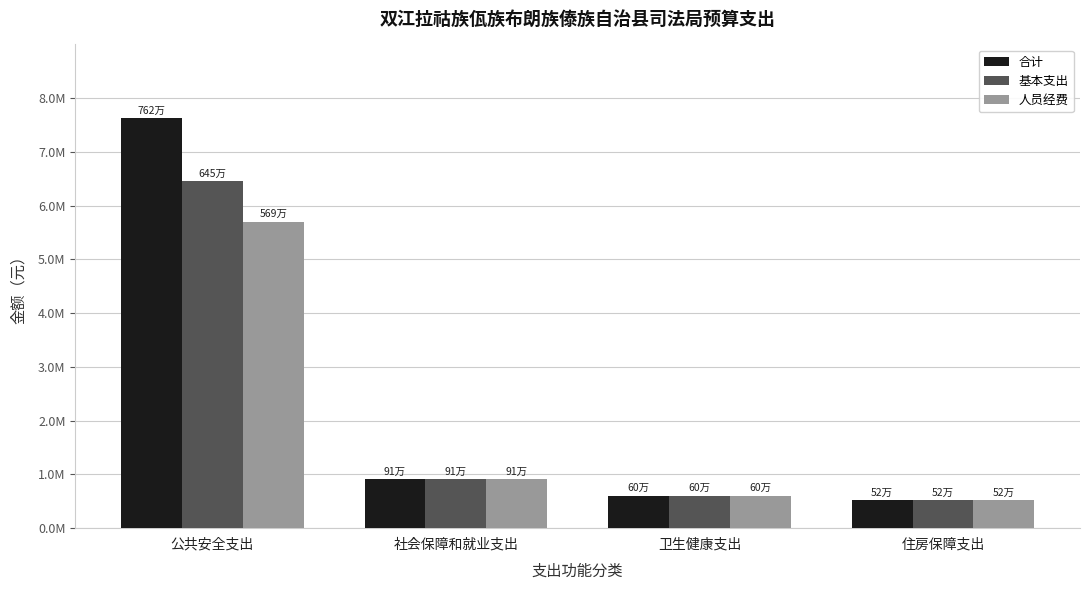

Are the bars grouped side by side (vs. stacked)?

Yes